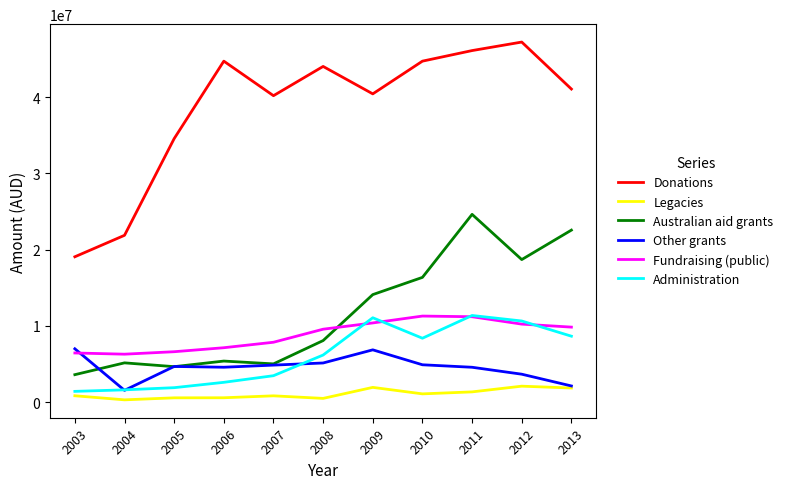

What is the greatest value displayed?

47237781.0